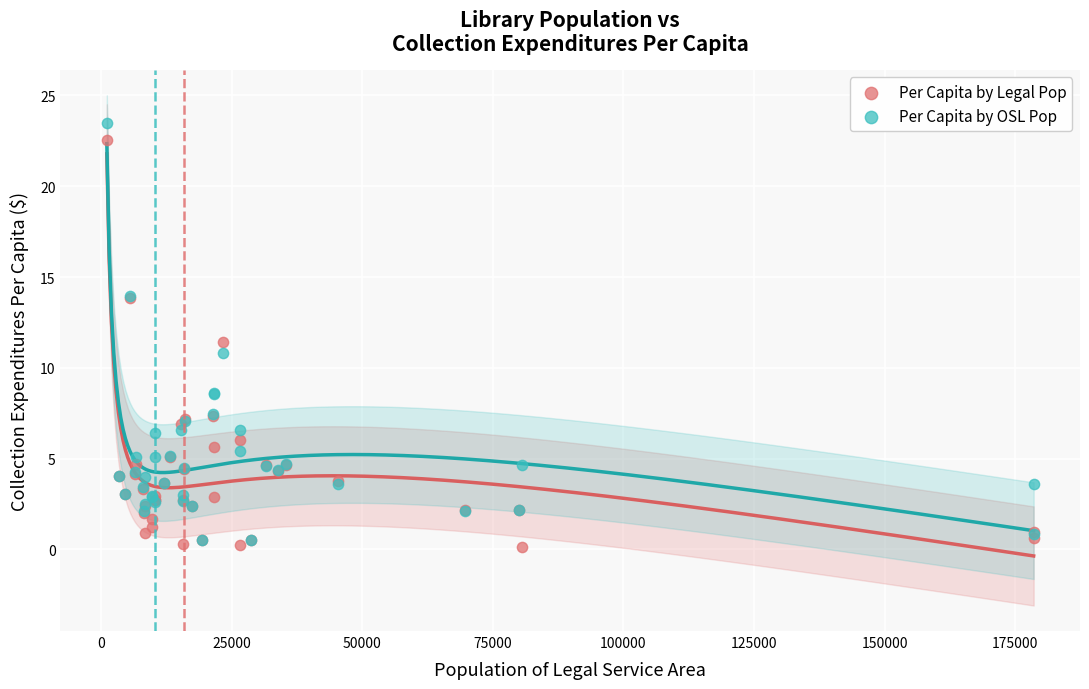

Which series reaches the maximum Y coordinate?

Per Capita by OSL Pop